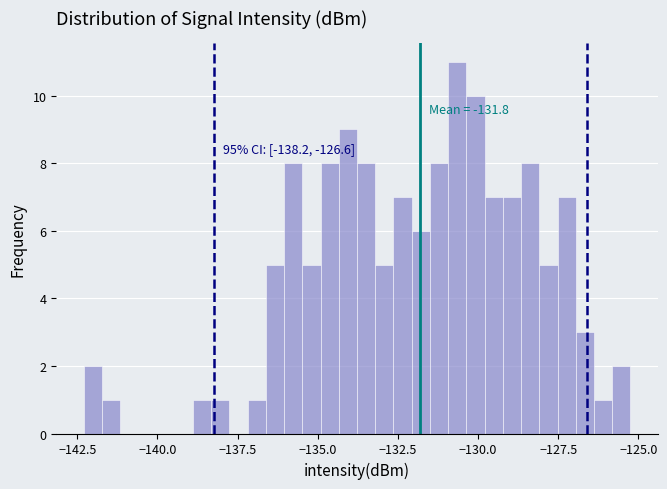

Around what value on the x-axis is the tallest bar? Give the approximate position of its centre, as read against the axis.

-130.5